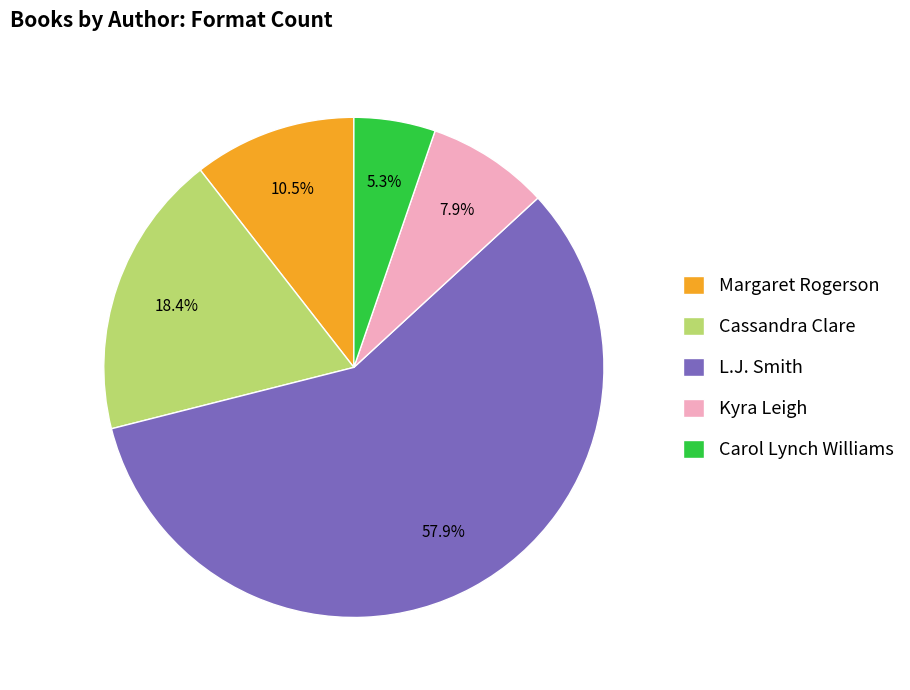

What is the ratio of the value at Cassandra Clare to the value at Carol Lynch Williams?

3.5